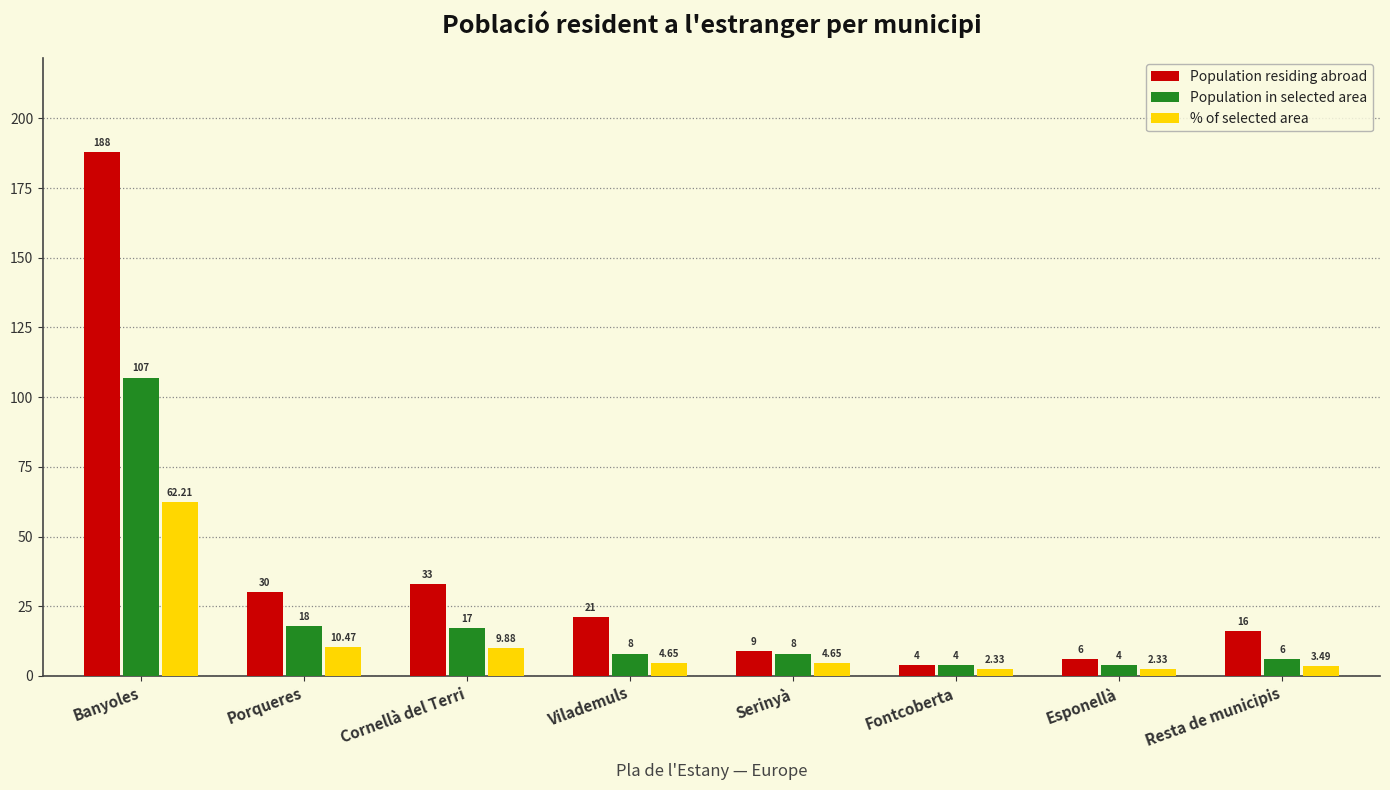

Where does the Population residing abroad series first go above 21?

Banyoles